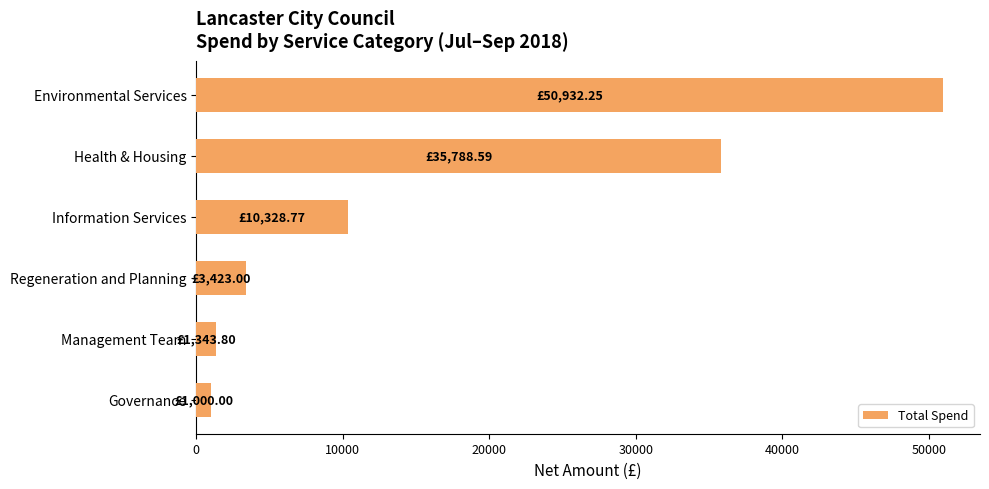

At which label is the value closest to 25966?

Health & Housing